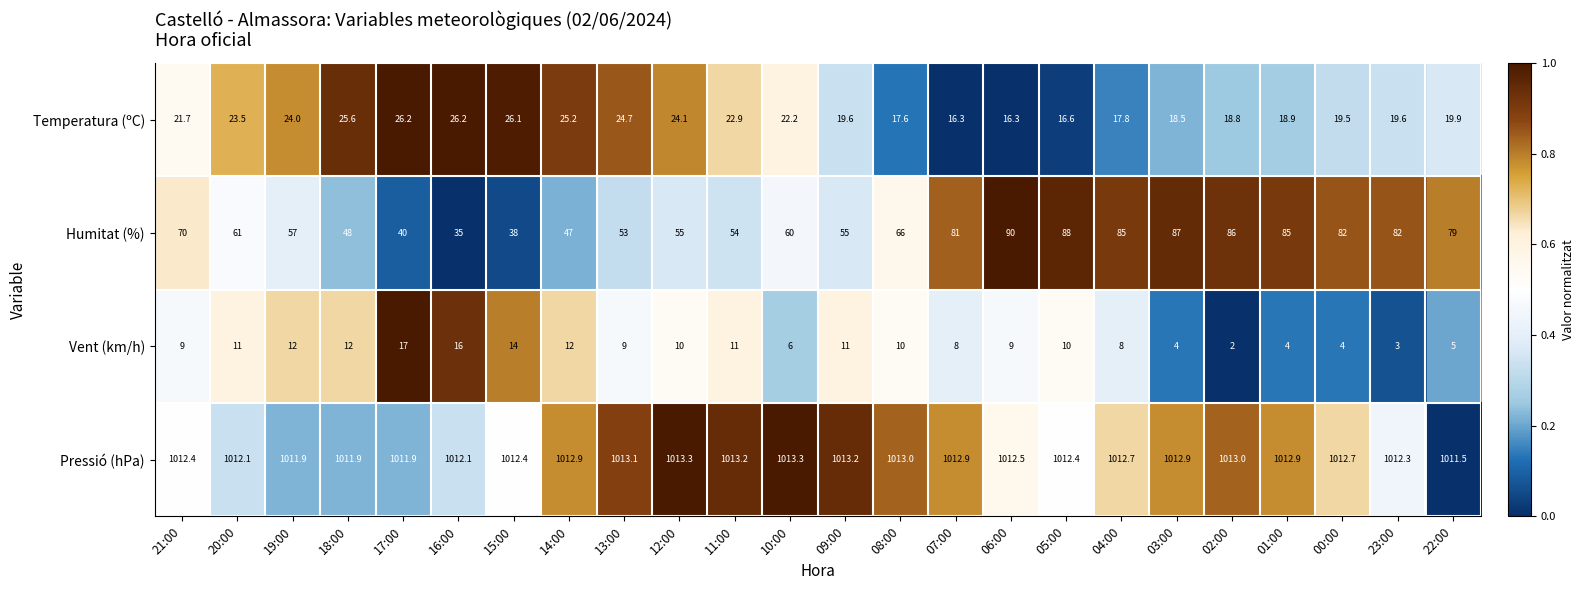

At which label does Vent (km/h) first exceed 10?

20:00